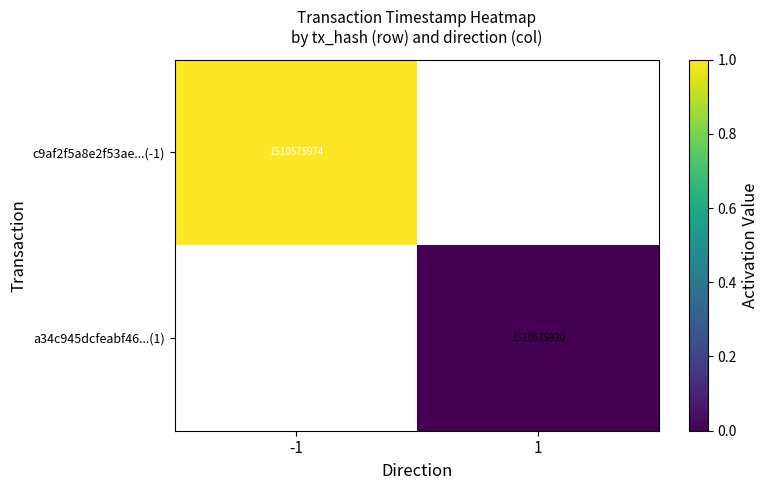

Is it true that a34c945dcfeabf46...(1) equals 535861834 at 1?

False